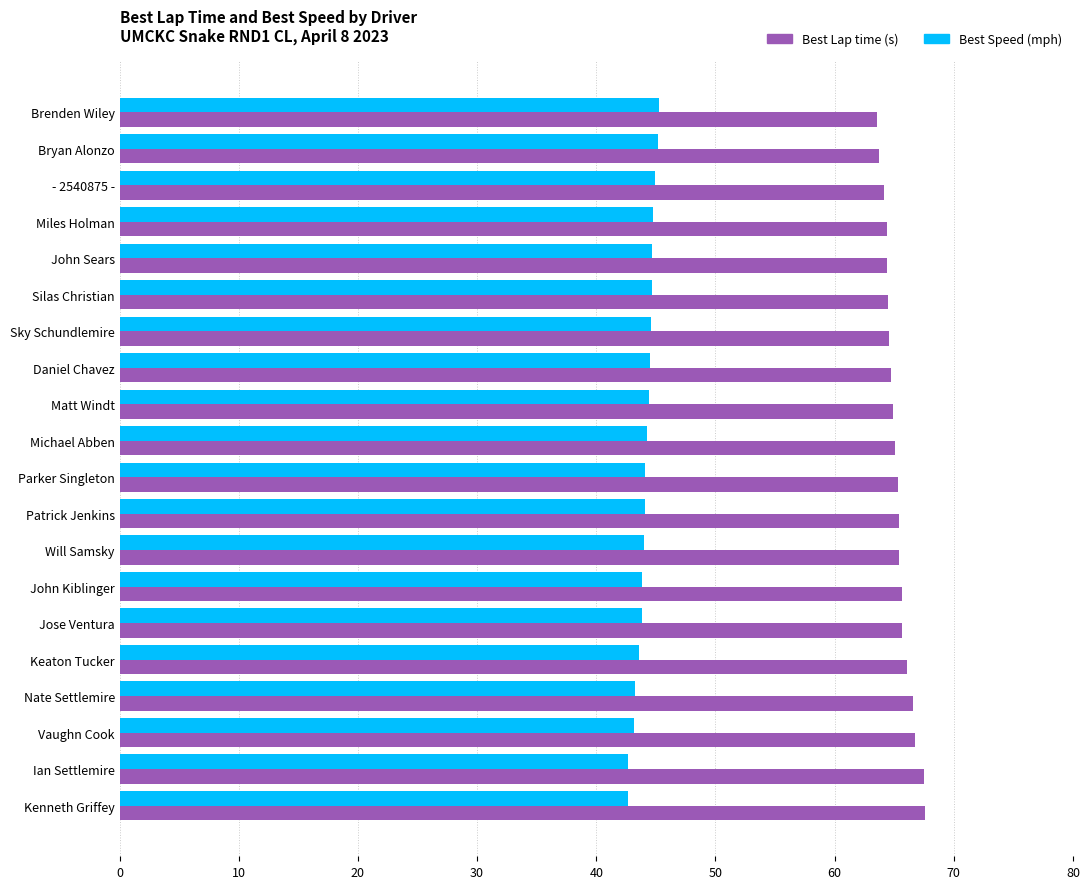

What is the difference between the highest and lowest values at Michael Abben?

20.7